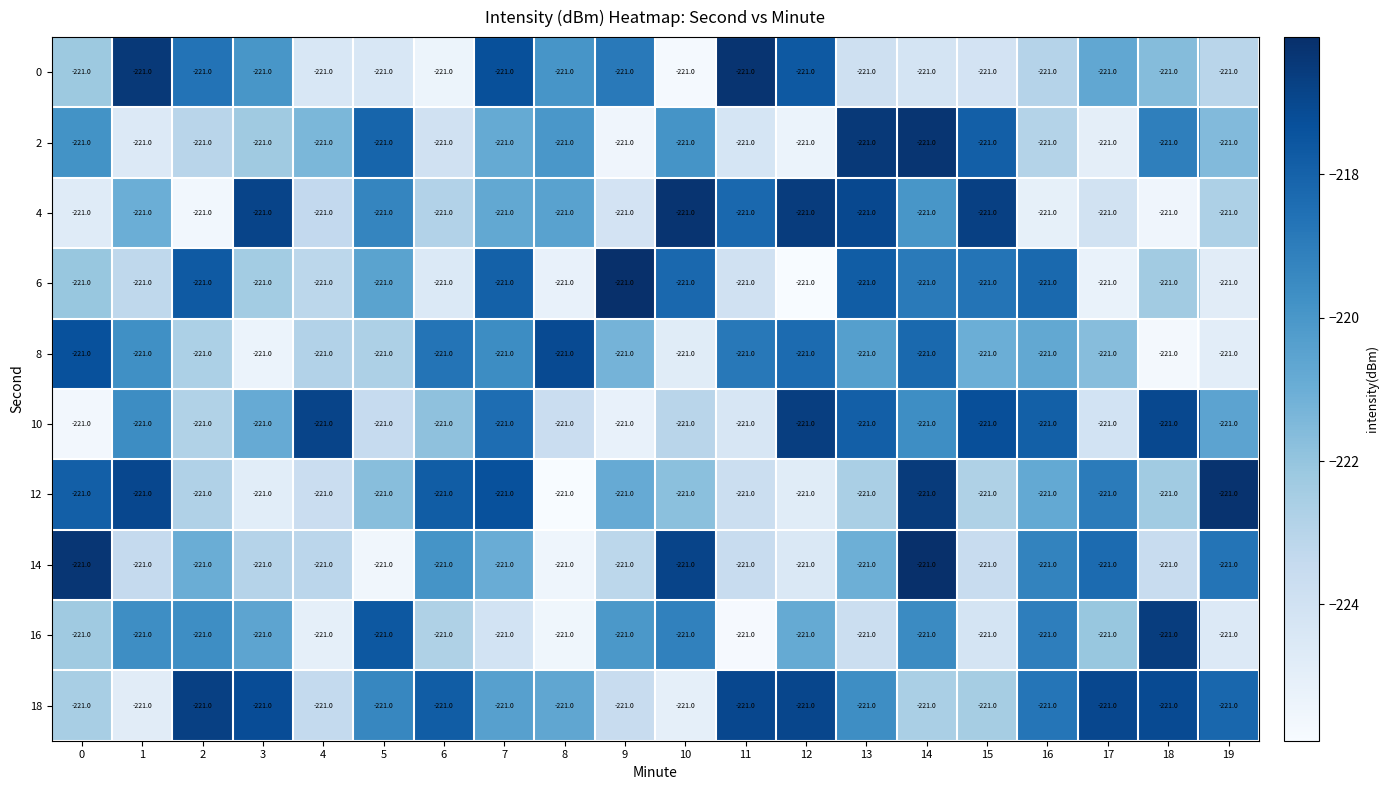

Reading left to right, extract all data points from this chart.

0: 0=-221.0	1=-221.0	2=-221.0	3=-221.0	4=-221.0	5=-221.0	6=-221.0	7=-221.0	8=-221.0	9=-221.0	10=-221.0	11=-221.0	12=-221.0	13=-221.0	14=-221.0	15=-221.0	16=-221.0	17=-221.0	18=-221.0	19=-221.0
2: 0=-221.0	1=-221.0	2=-221.0	3=-221.0	4=-221.0	5=-221.0	6=-221.0	7=-221.0	8=-221.0	9=-221.0	10=-221.0	11=-221.0	12=-221.0	13=-221.0	14=-221.0	15=-221.0	16=-221.0	17=-221.0	18=-221.0	19=-221.0
4: 0=-221.0	1=-221.0	2=-221.0	3=-221.0	4=-221.0	5=-221.0	6=-221.0	7=-221.0	8=-221.0	9=-221.0	10=-221.0	11=-221.0	12=-221.0	13=-221.0	14=-221.0	15=-221.0	16=-221.0	17=-221.0	18=-221.0	19=-221.0
6: 0=-221.0	1=-221.0	2=-221.0	3=-221.0	4=-221.0	5=-221.0	6=-221.0	7=-221.0	8=-221.0	9=-221.0	10=-221.0	11=-221.0	12=-221.0	13=-221.0	14=-221.0	15=-221.0	16=-221.0	17=-221.0	18=-221.0	19=-221.0
8: 0=-221.0	1=-221.0	2=-221.0	3=-221.0	4=-221.0	5=-221.0	6=-221.0	7=-221.0	8=-221.0	9=-221.0	10=-221.0	11=-221.0	12=-221.0	13=-221.0	14=-221.0	15=-221.0	16=-221.0	17=-221.0	18=-221.0	19=-221.0
10: 0=-221.0	1=-221.0	2=-221.0	3=-221.0	4=-221.0	5=-221.0	6=-221.0	7=-221.0	8=-221.0	9=-221.0	10=-221.0	11=-221.0	12=-221.0	13=-221.0	14=-221.0	15=-221.0	16=-221.0	17=-221.0	18=-221.0	19=-221.0
12: 0=-221.0	1=-221.0	2=-221.0	3=-221.0	4=-221.0	5=-221.0	6=-221.0	7=-221.0	8=-221.0	9=-221.0	10=-221.0	11=-221.0	12=-221.0	13=-221.0	14=-221.0	15=-221.0	16=-221.0	17=-221.0	18=-221.0	19=-221.0
14: 0=-221.0	1=-221.0	2=-221.0	3=-221.0	4=-221.0	5=-221.0	6=-221.0	7=-221.0	8=-221.0	9=-221.0	10=-221.0	11=-221.0	12=-221.0	13=-221.0	14=-221.0	15=-221.0	16=-221.0	17=-221.0	18=-221.0	19=-221.0
16: 0=-221.0	1=-221.0	2=-221.0	3=-221.0	4=-221.0	5=-221.0	6=-221.0	7=-221.0	8=-221.0	9=-221.0	10=-221.0	11=-221.0	12=-221.0	13=-221.0	14=-221.0	15=-221.0	16=-221.0	17=-221.0	18=-221.0	19=-221.0
18: 0=-221.0	1=-221.0	2=-221.0	3=-221.0	4=-221.0	5=-221.0	6=-221.0	7=-221.0	8=-221.0	9=-221.0	10=-221.0	11=-221.0	12=-221.0	13=-221.0	14=-221.0	15=-221.0	16=-221.0	17=-221.0	18=-221.0	19=-221.0